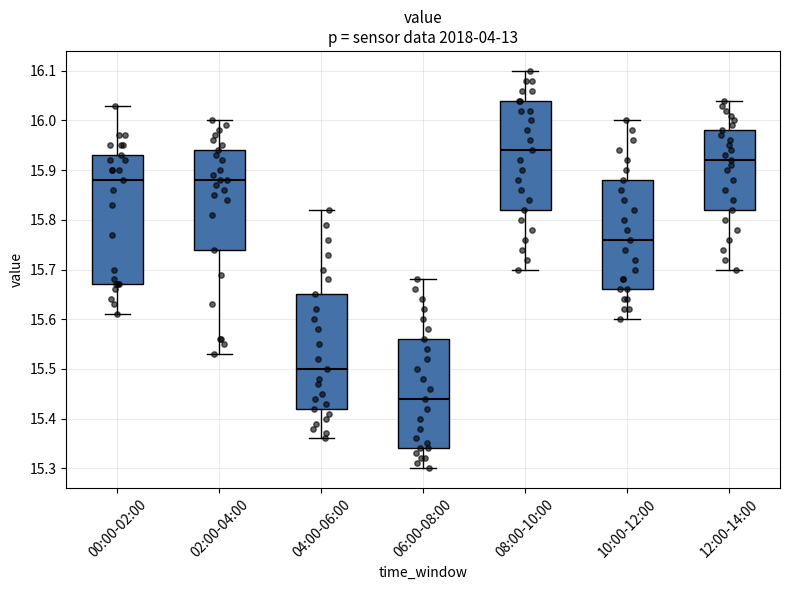

Where is the upper edge of the box for 12:00-14:00 on the y-axis? The values are not printed on the chart, so give them approximately, as read against the axis.

15.98